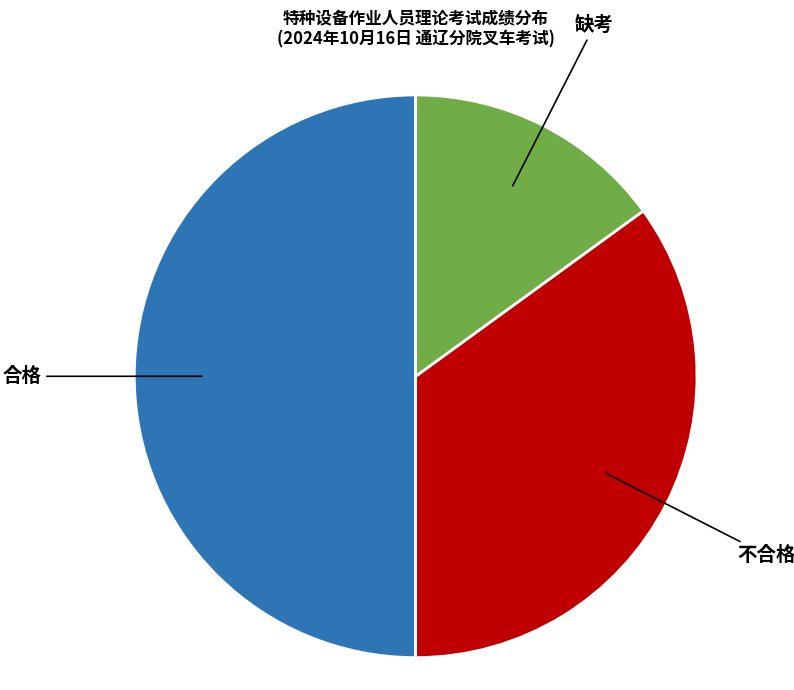

Rank the categories by value from highest to lowest.

合格, 不合格, 缺考